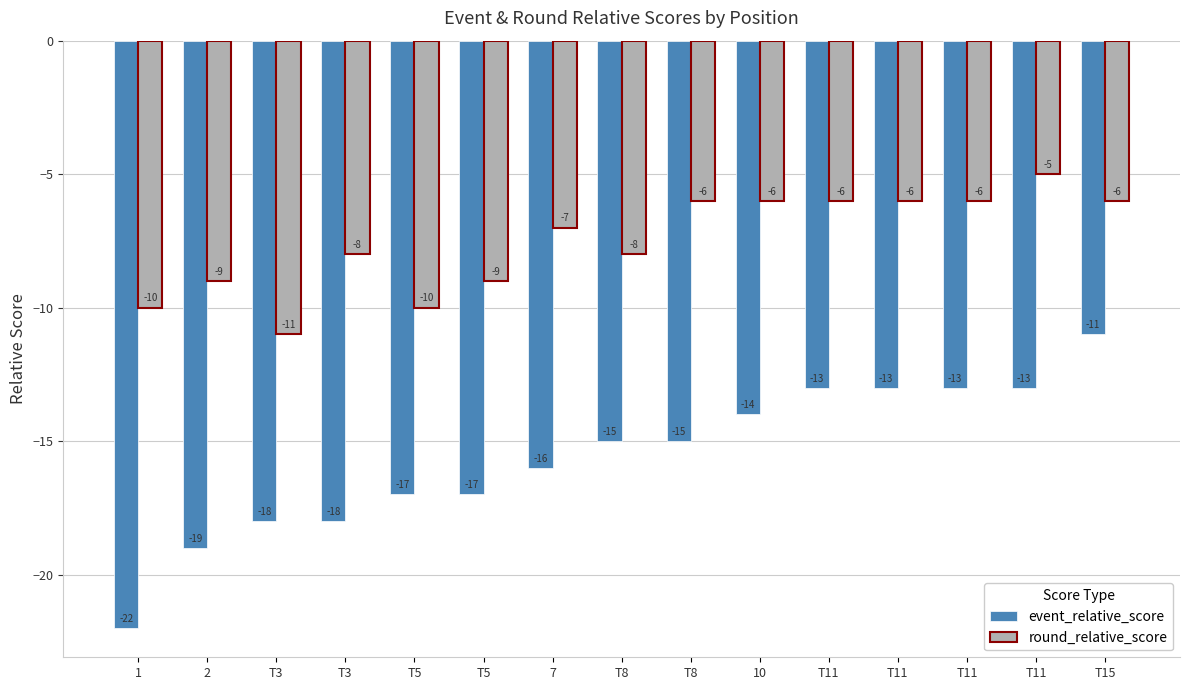

Is it true that round_relative_score equals -7 at T3?

False